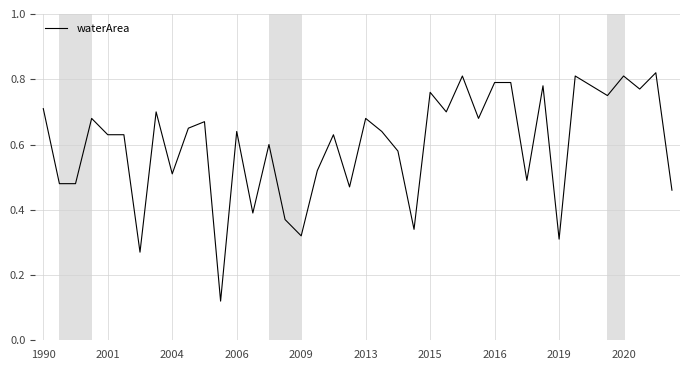

How many interior local valleys (lower than both neighbors) does the data have?

13